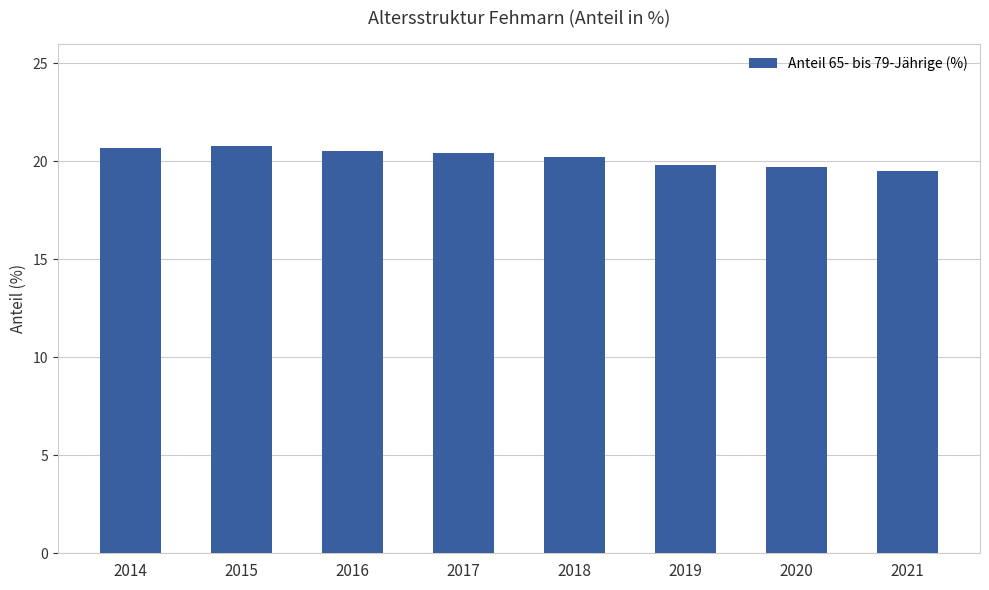

What is the sum of all values?

161.6